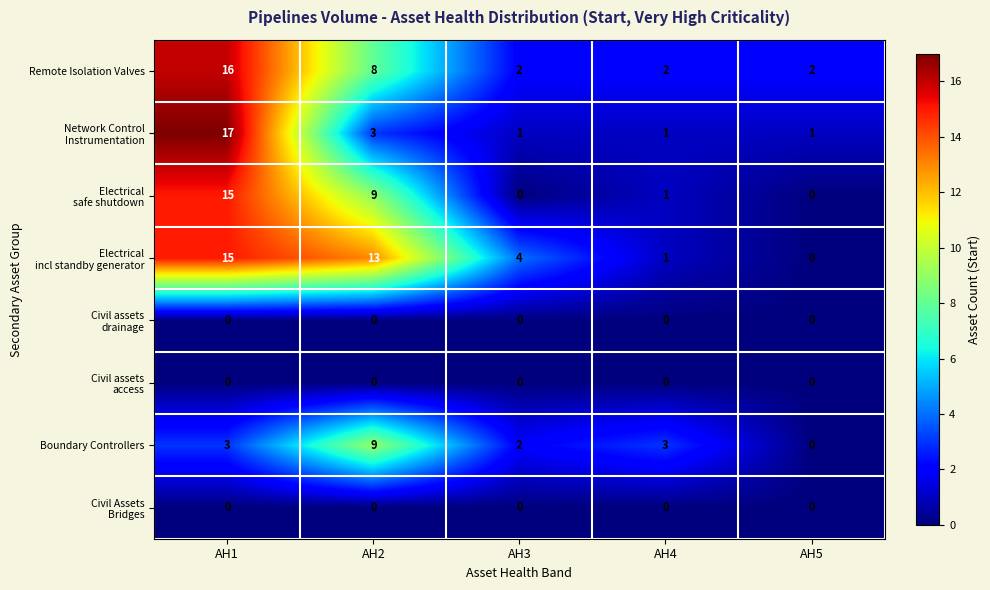

What is the greatest value displayed?

17